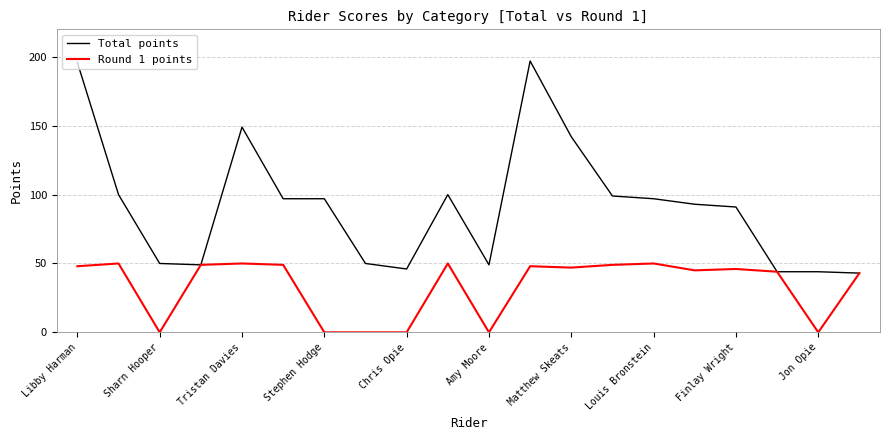

Which series has the largest range (max minus min)?

Total points